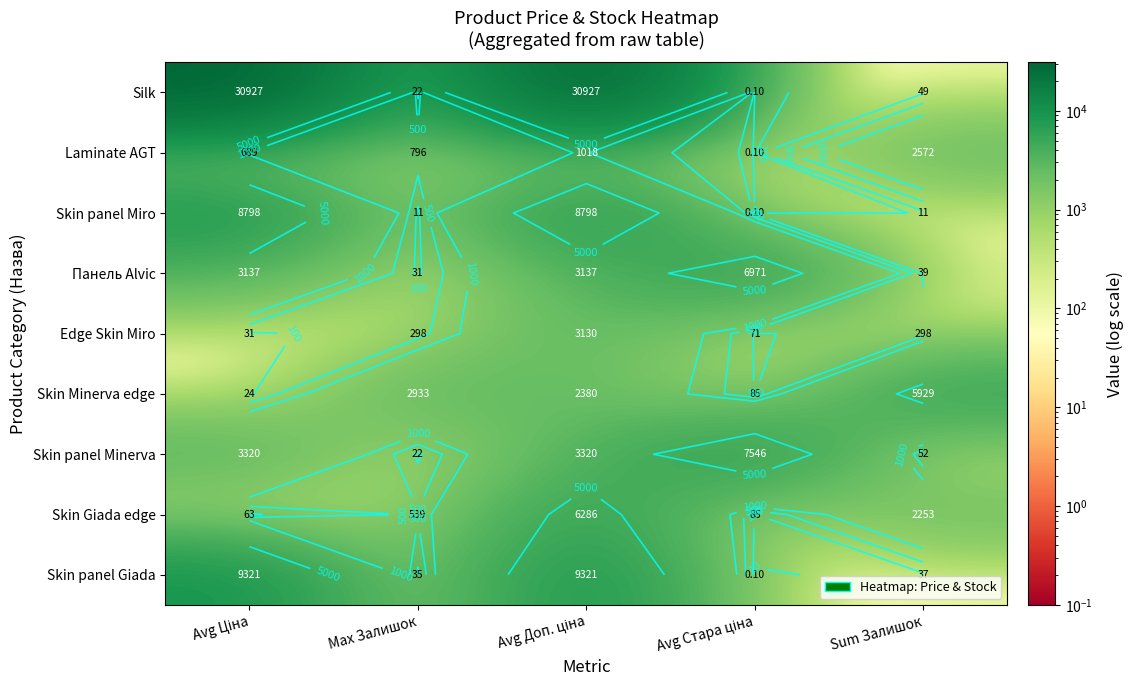

At which label is Skin Giada edge closest to 3174?

Sum Залишок